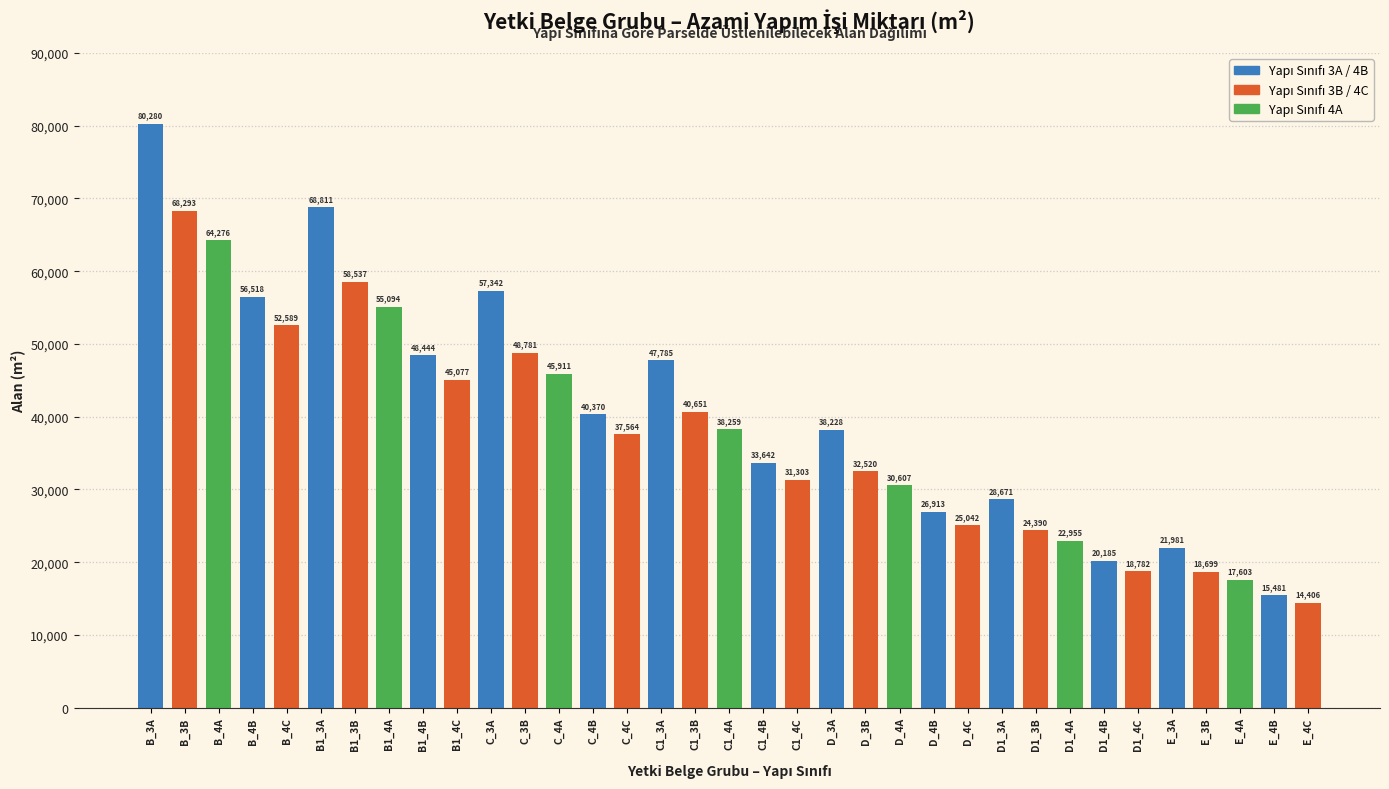

Where does the data first go above 38228?

B_3A